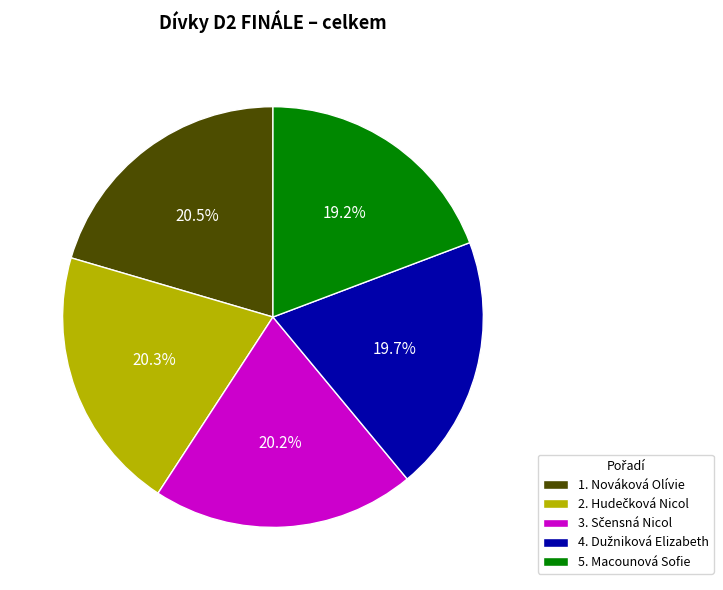

Does any single category account for the majority?

No